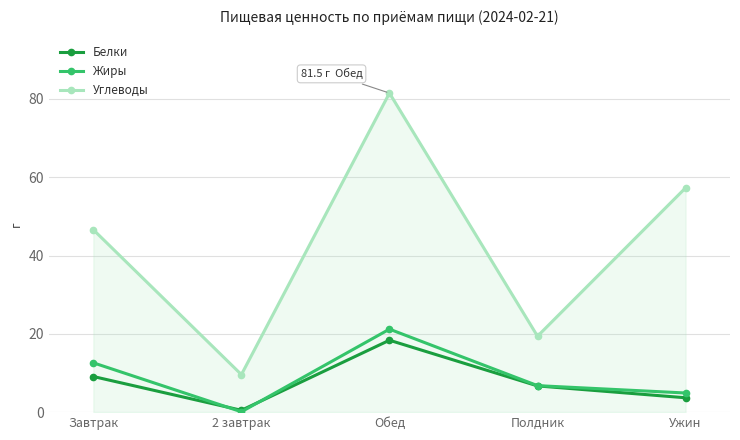

How many categories are shown in the chart?

5